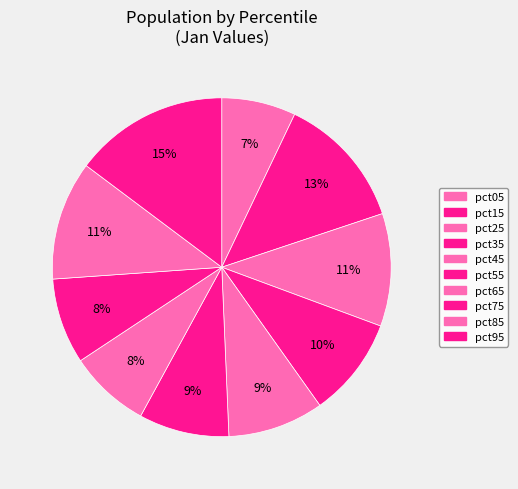

Count the number of slices in the pie.

10